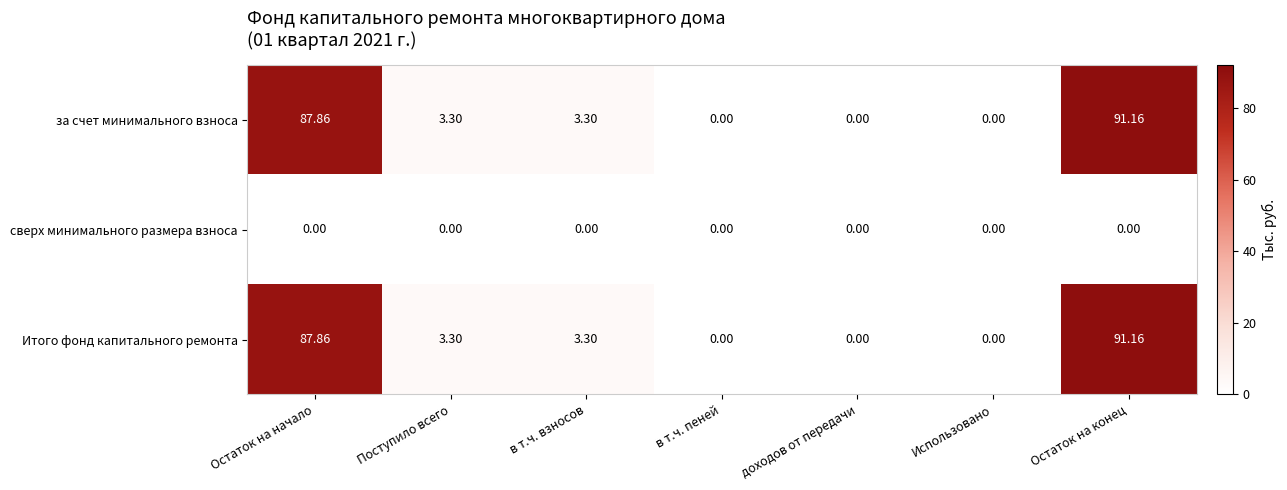

How many data points does each series have?

7